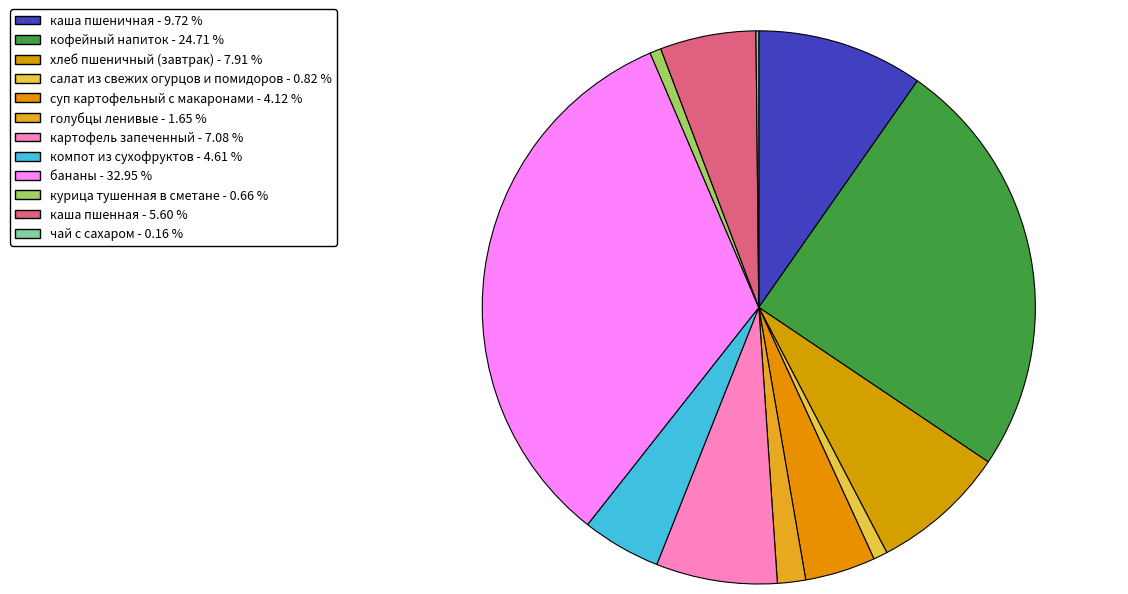

Which has a higher value, кофейный напиток or салат из свежих огурцов и помидоров?

кофейный напиток